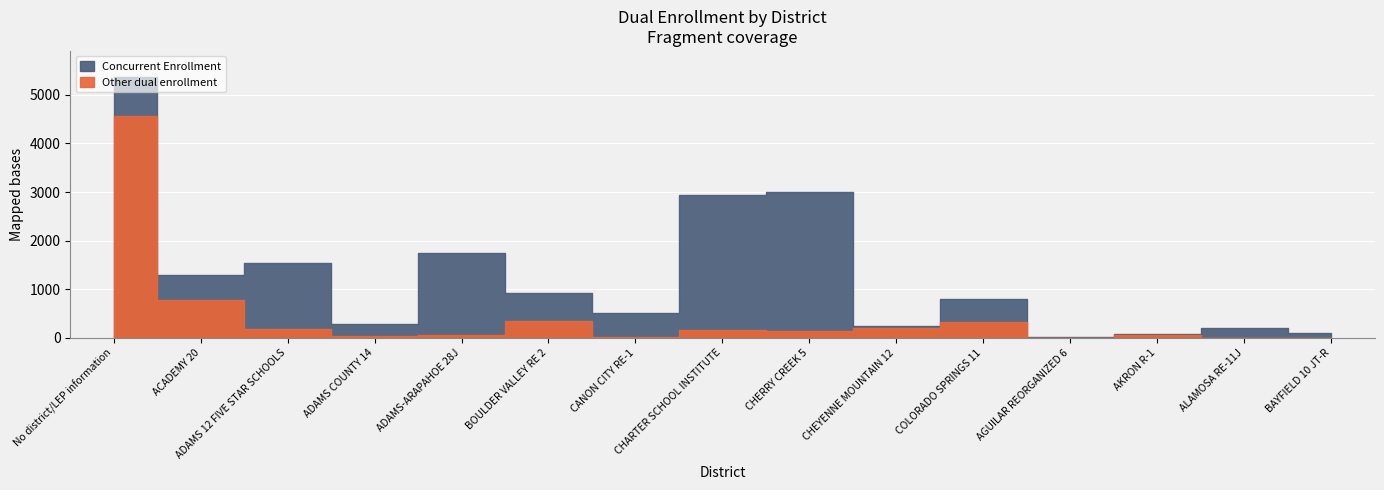

What is the difference between the maximum and minimum values in the Concurrent Enrollment series?

2846